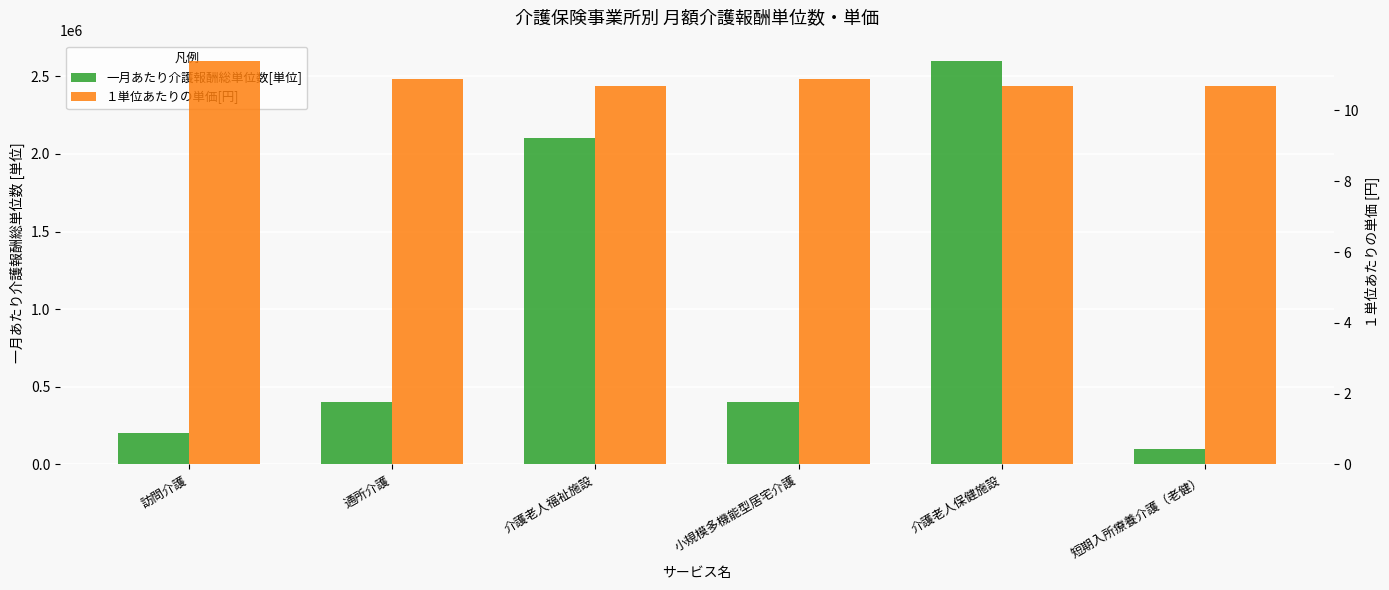

What are all the series names shown in the legend?

一月あたり介護報酬総単位数[単位], １単位あたりの単価[円]